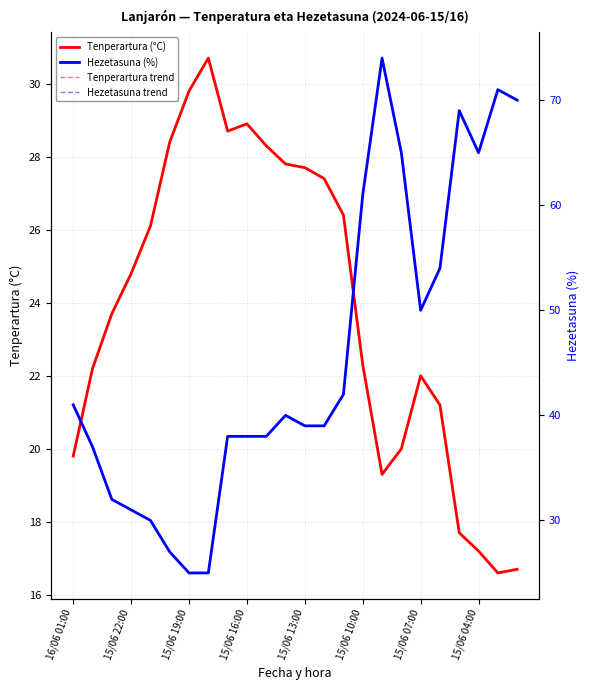

At 8, list the series in order from largest to smallest.

Hezetasuna (%), Hezetasuna trend, Tenperartura (°C), Tenperartura trend